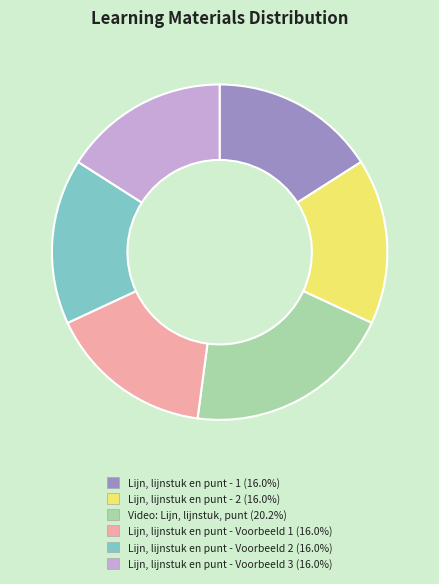

Does Lijn, lijnstuk en punt - 2 represent more than half of the total?

No